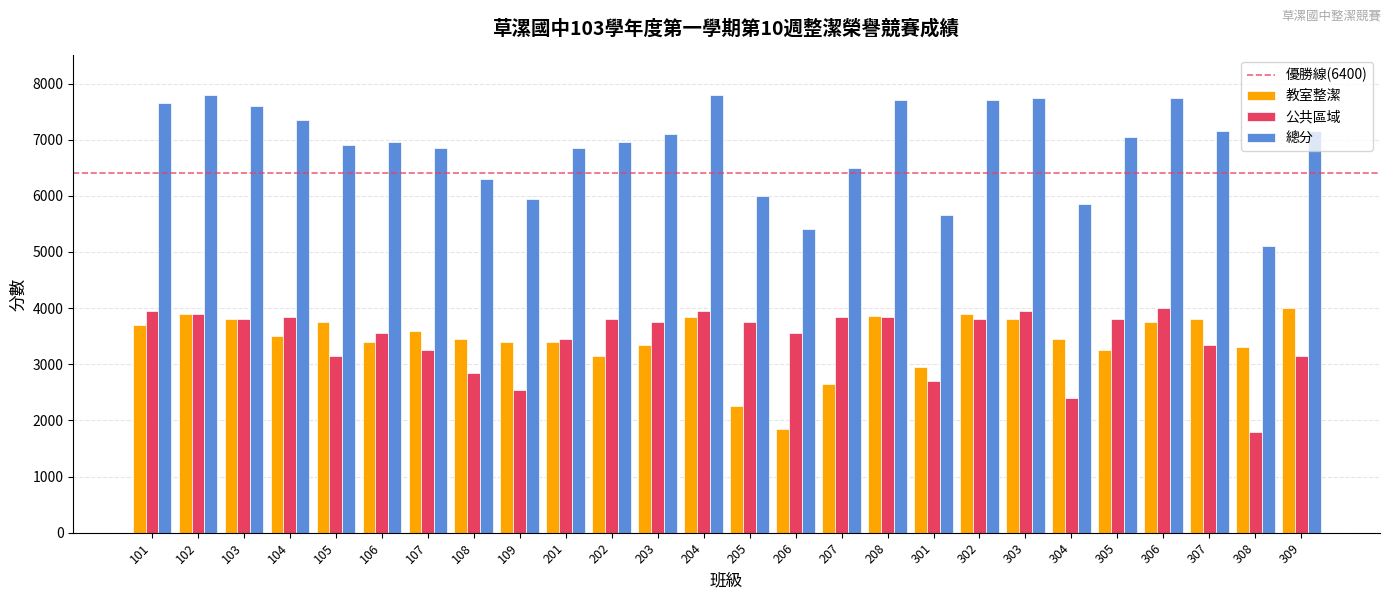

True or false: 總分 has a value of 7150 at 307.

True